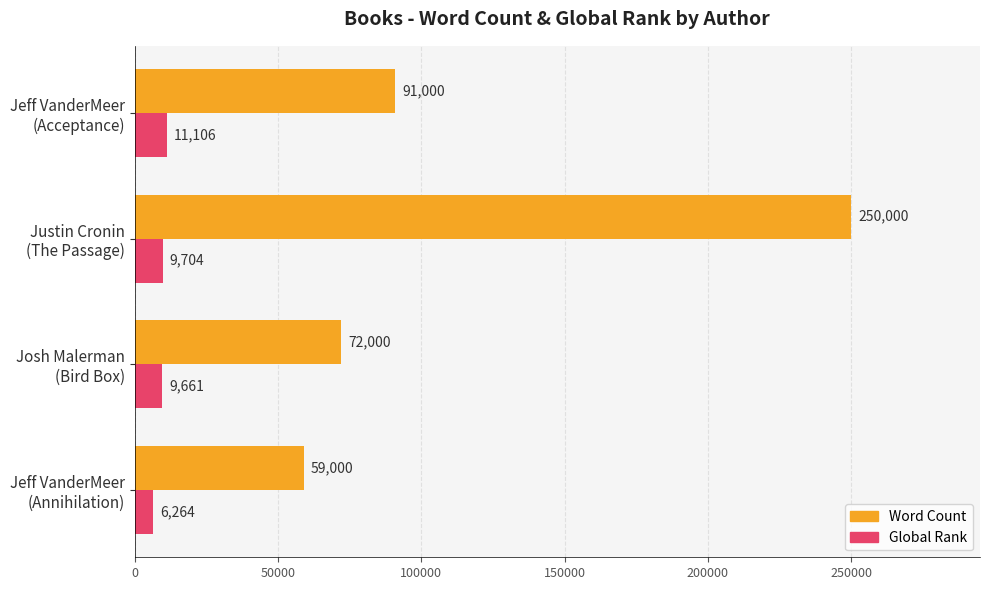

What is the greatest value displayed?

250000